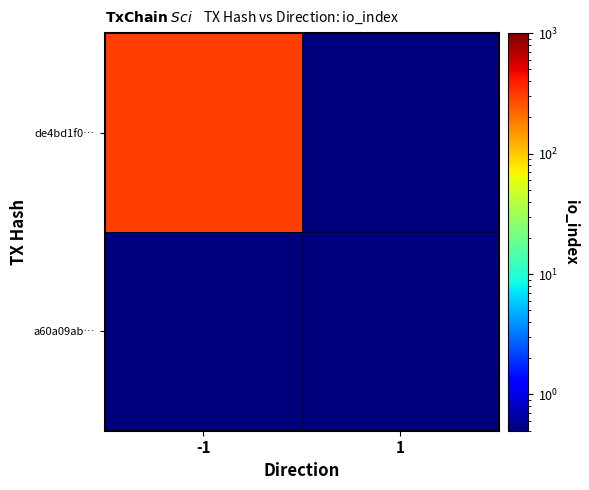

Rank the series by their average value, from highest to lowest.

de4bd1f0…, a60a09ab…